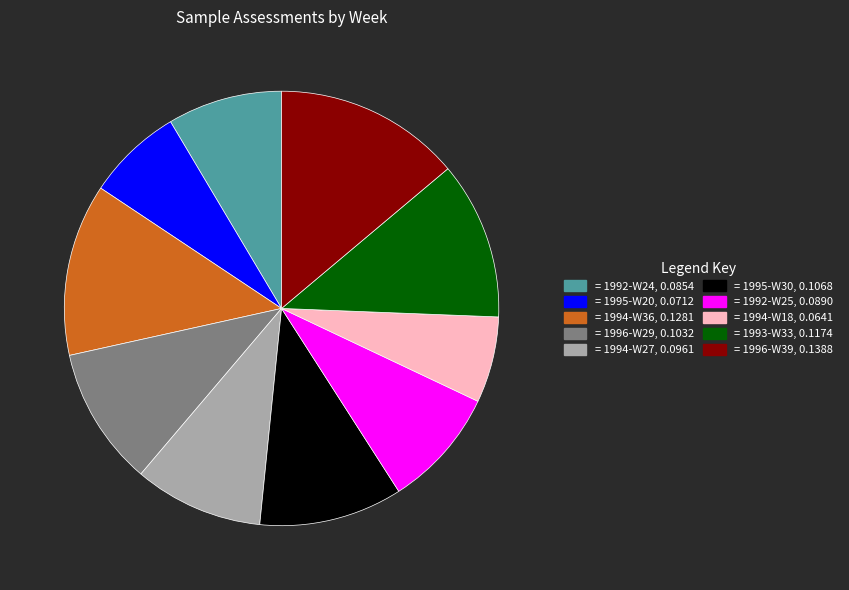

Is there any slice that represents more than half of the pie?

No